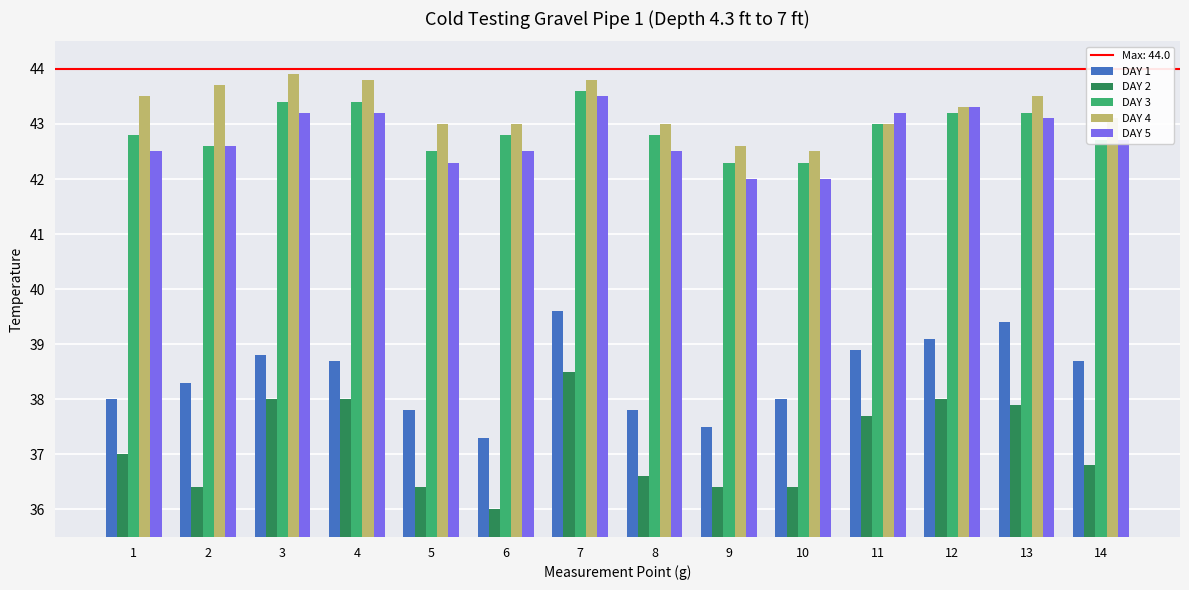

What is the total value across all series at 11?

205.8